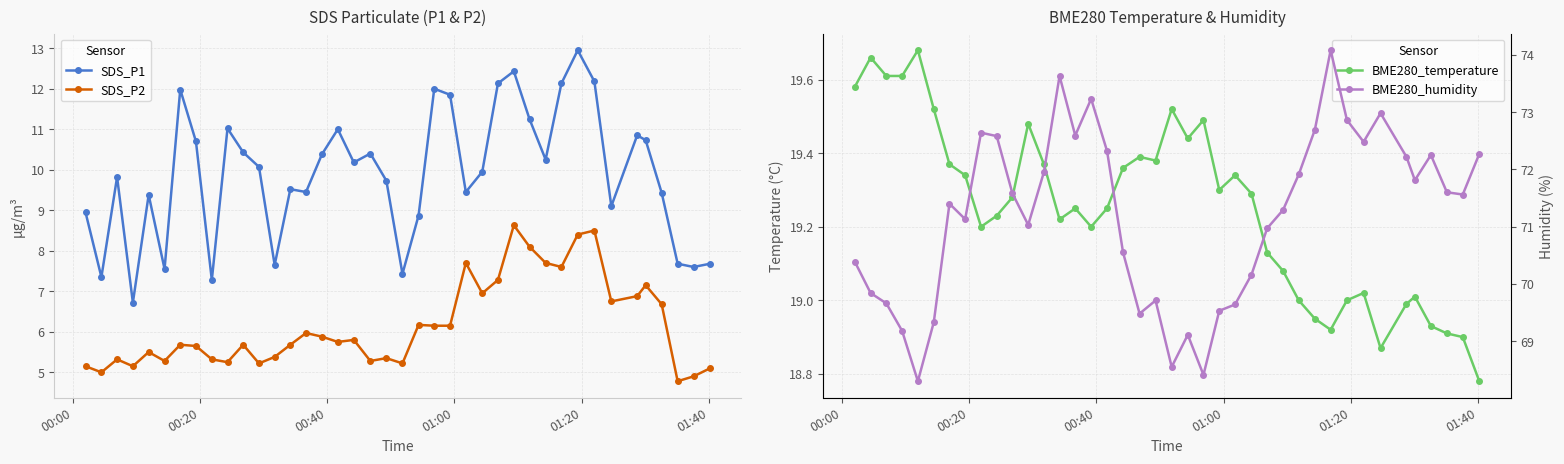

True or false: SDS_P2 and SDS_P1 intersect in this chart.

False